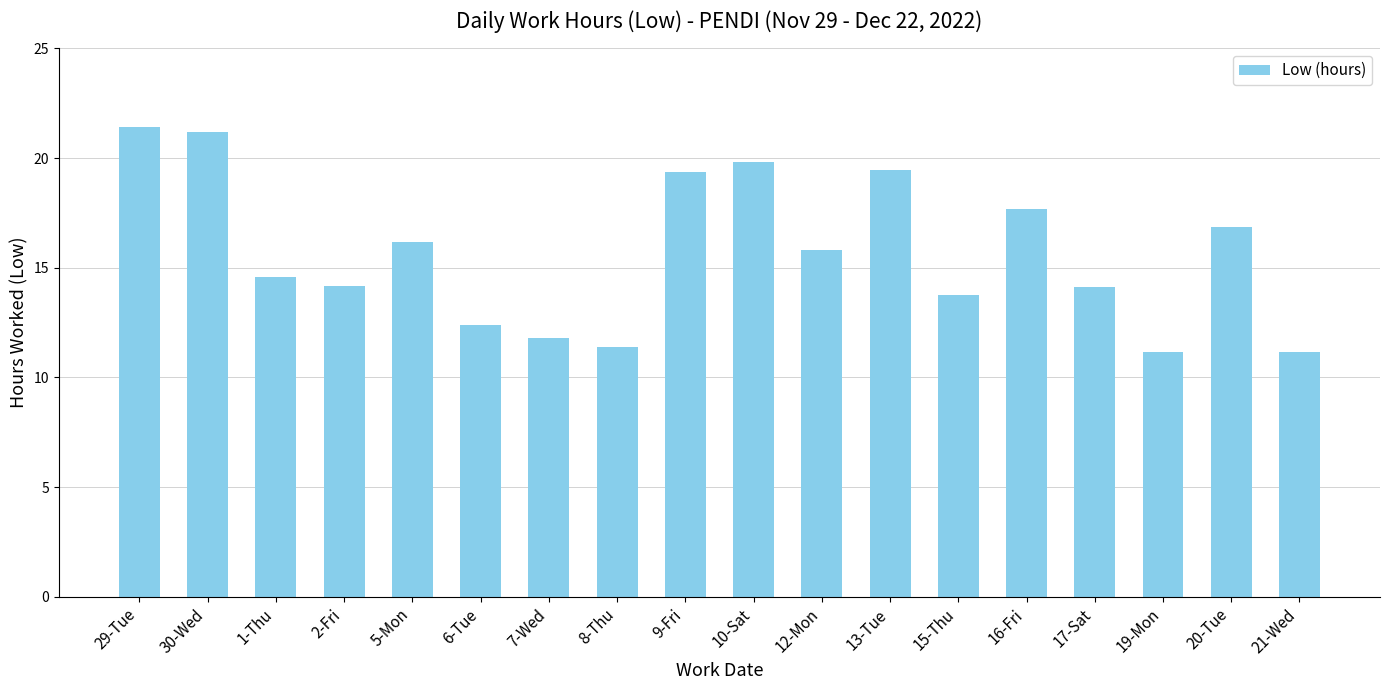

What is the smallest value displayed?

11.1